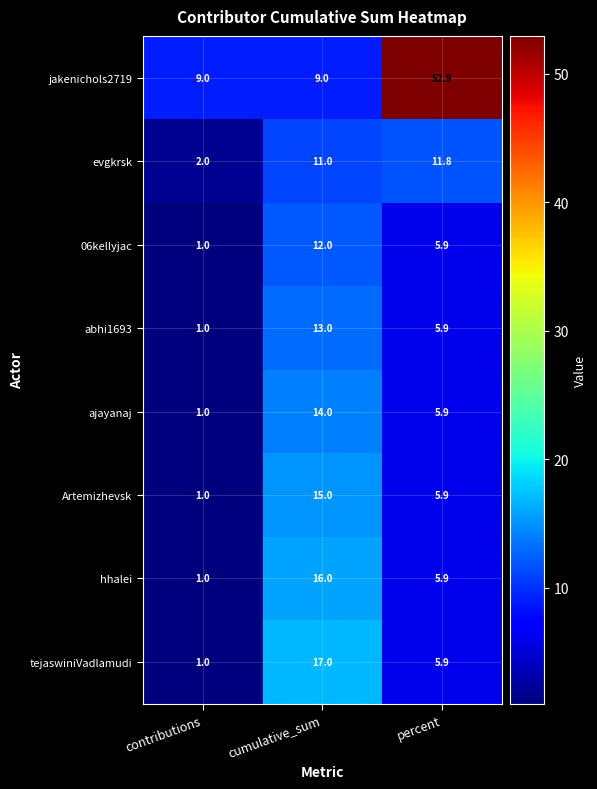

Reading left to right, extract all data points from this chart.

jakenichols2719: 9.0	9.0	52.9
evgkrsk: 2.0	11.0	11.8
06kellyjac: 1.0	12.0	5.9
abhi1693: 1.0	13.0	5.9
ajayanaj: 1.0	14.0	5.9
Artemizhevsk: 1.0	15.0	5.9
hhalei: 1.0	16.0	5.9
tejaswiniVadlamudi: 1.0	17.0	5.9